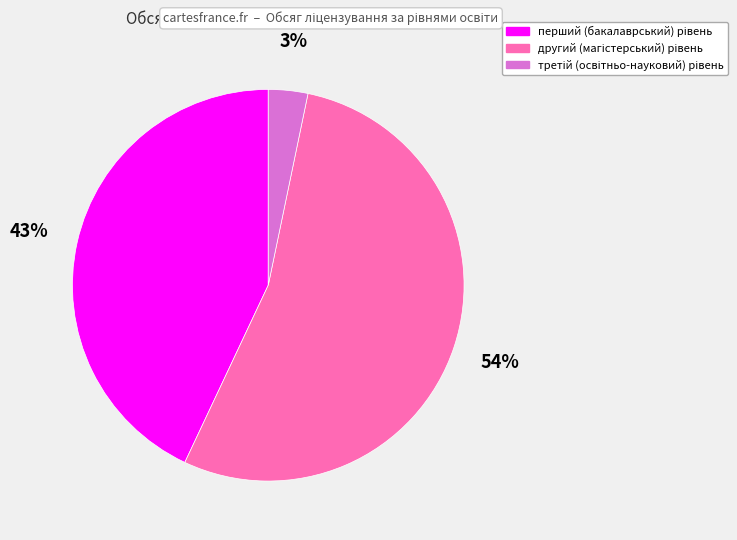

To the nearest percent, what is the average slice percentage?

33%